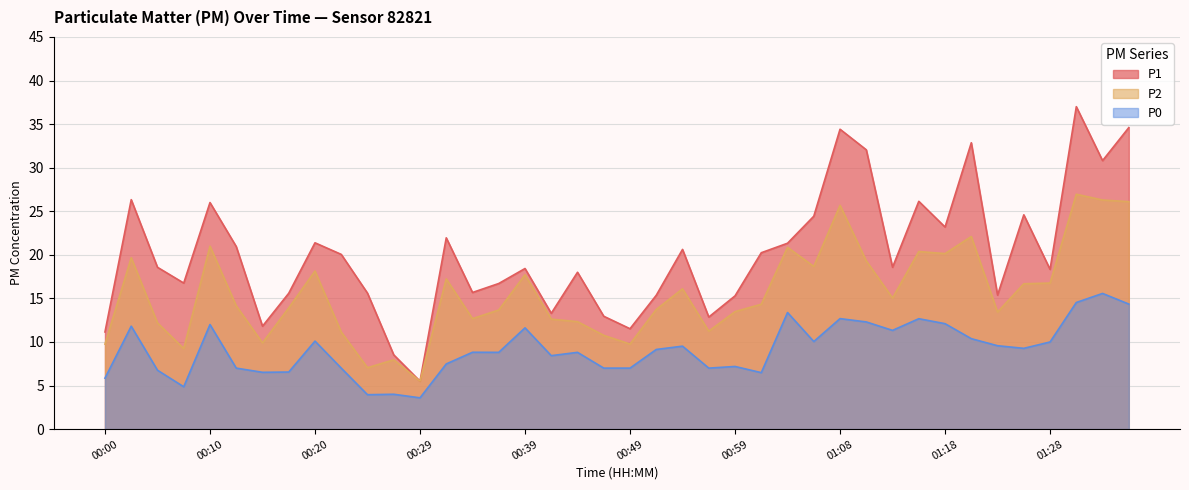

Reading left to right, what are all the values shown in this chart?

P1: 11.2	26.3	18.6	16.8	26.0	20.9	11.8	15.6	21.4	20.1	15.6	8.5	5.5	21.9	15.7	16.7	18.4	13.3	18.0	12.9	11.5	15.4	20.6	12.9	15.3	20.2	21.3	24.4	34.4	32.0	18.6	26.1	23.2	32.9	15.4	24.6	18.3	37.0	30.8	34.6
P2: 9.8	19.7	12.2	9.2	21.0	14.2	9.9	13.9	18.1	11.1	7.0	8.0	5.5	17.2	12.7	13.7	17.7	12.6	12.3	10.8	9.8	13.7	16.1	11.2	13.5	14.3	20.9	18.7	25.7	19.3	15.1	20.4	20.1	22.1	13.4	16.7	16.8	26.9	26.3	26.1
P0: 5.8	11.8	6.8	4.9	12.0	7.0	6.5	6.5	10.1	7.0	4.0	4.0	3.6	7.5	8.8	8.8	11.6	8.4	8.8	7.0	7.0	9.1	9.5	7.0	7.2	6.5	13.4	10.1	12.7	12.3	11.3	12.7	12.1	10.4	9.6	9.3	10.0	14.5	15.6	14.3